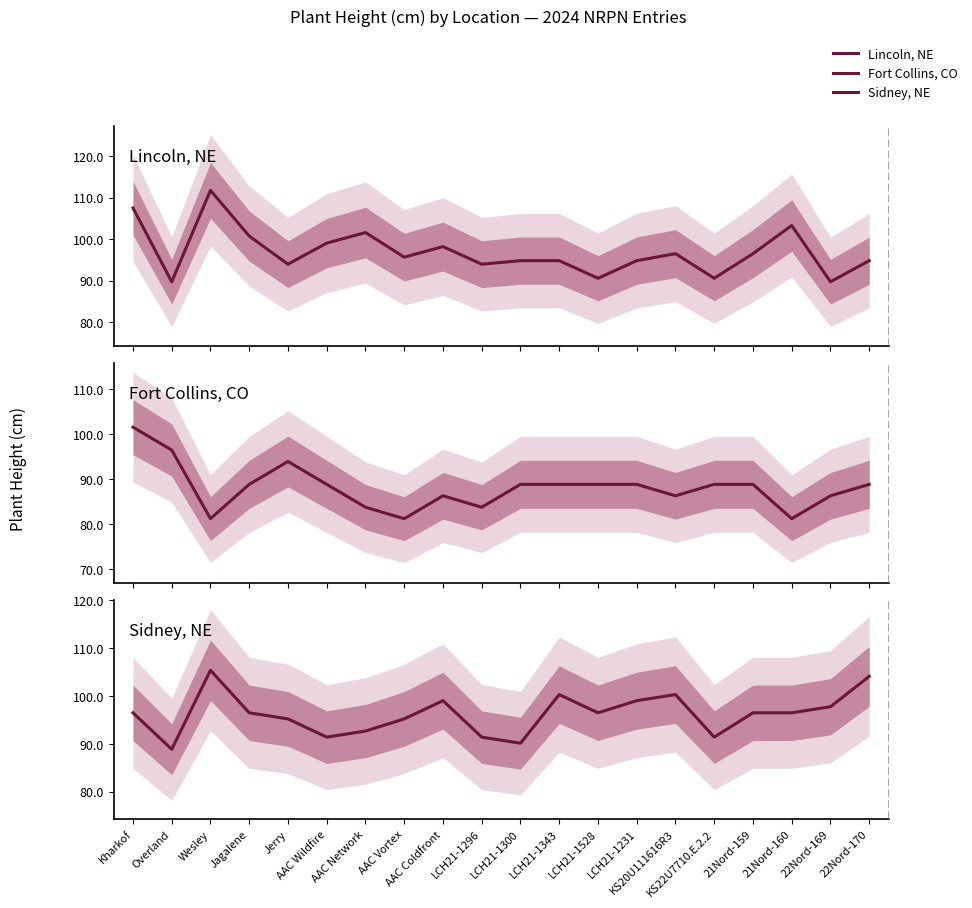

Does the chart display data point markers on the line(s)?

No